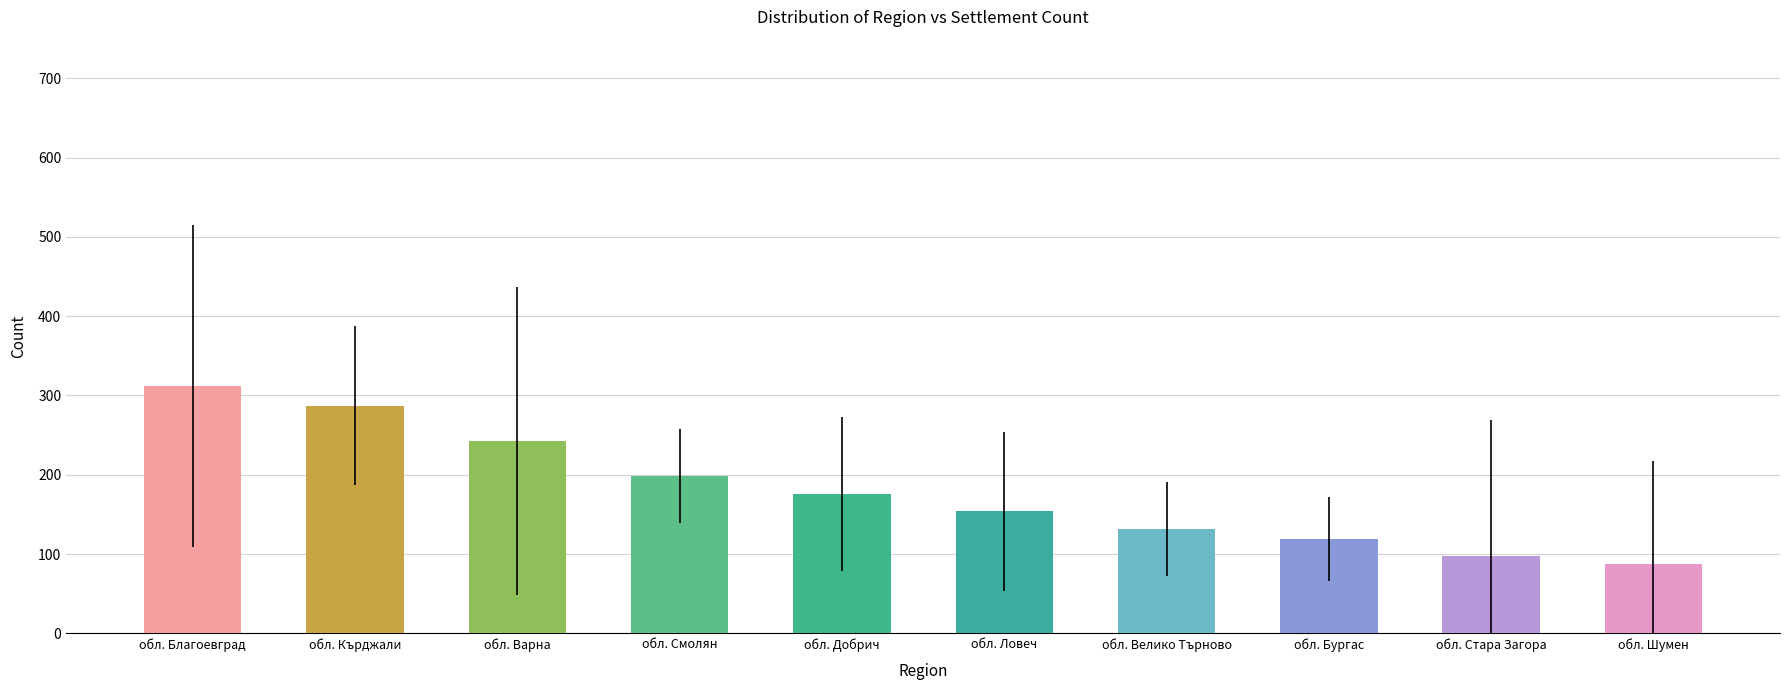

Between обл. Велико Търново and обл. Ловеч, which is larger?

обл. Ловеч